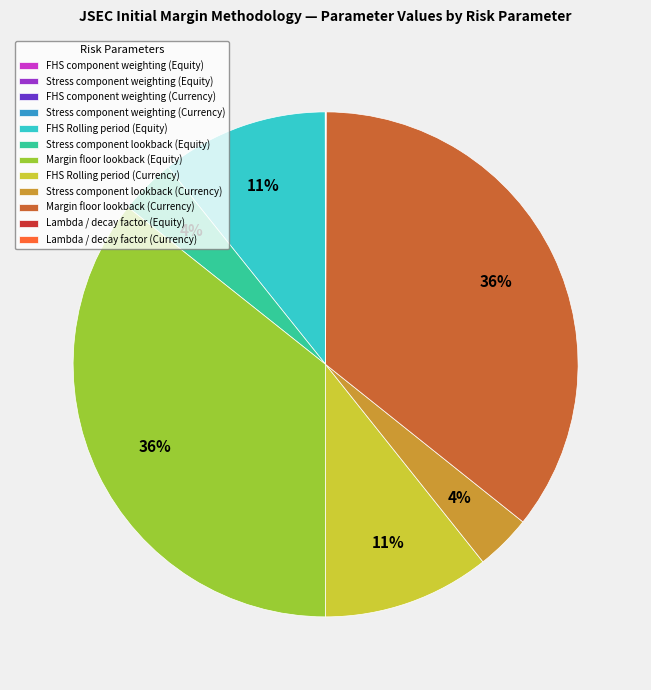

Does Margin floor lookback (Currency) represent more than half of the total?

No